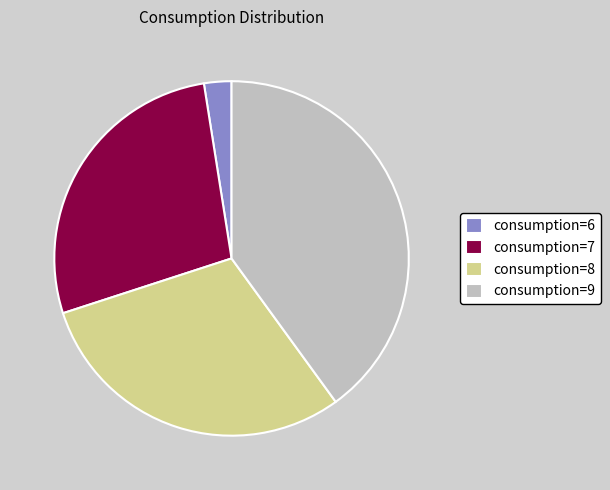

Is the sum of consumption=7 and consumption=9 greater than half?

Yes